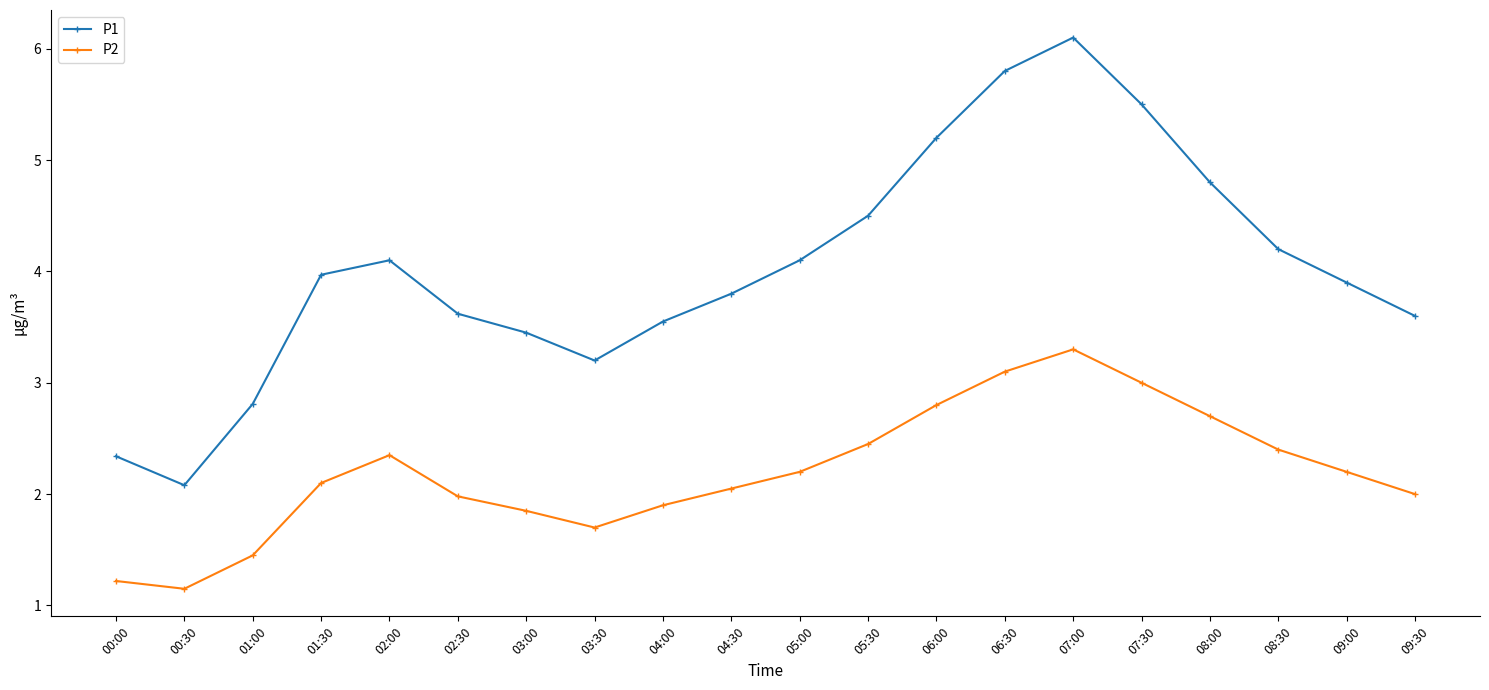

What is the spread (max minus min) of values at 03:00?

1.6